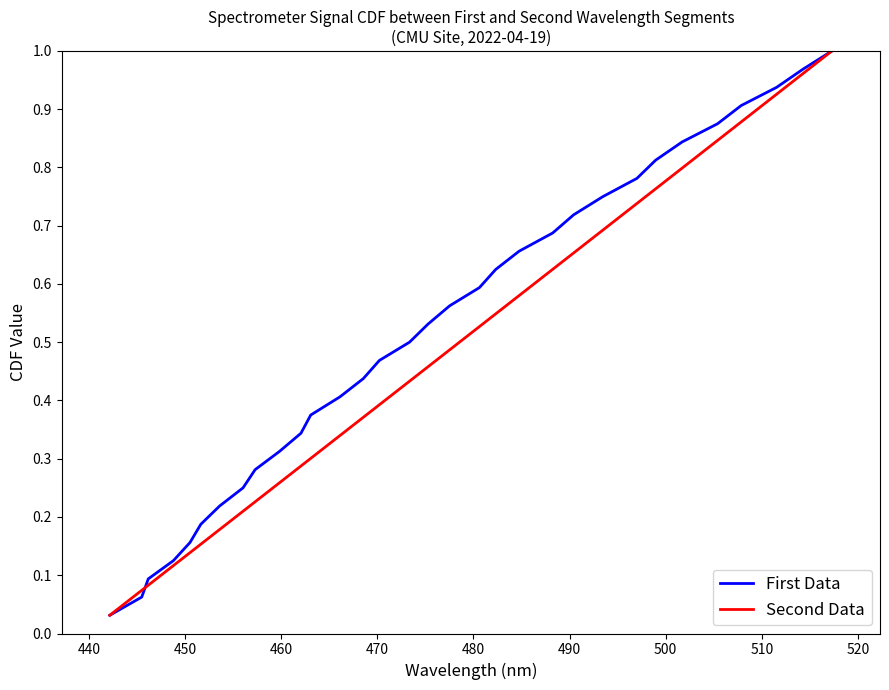

Which series has the largest total across all categories?

First Data